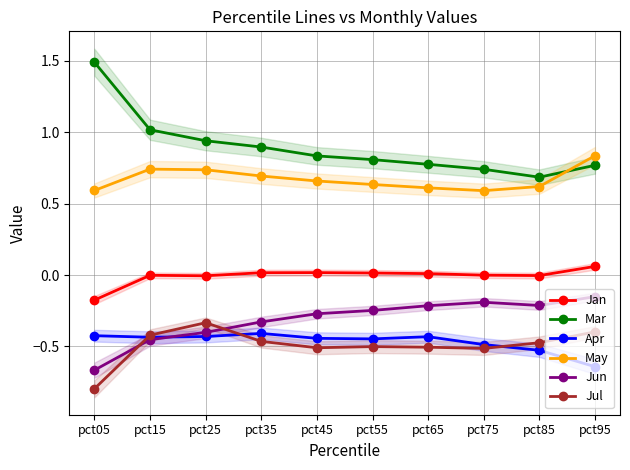

Which series has the widest spread of values?

Mar